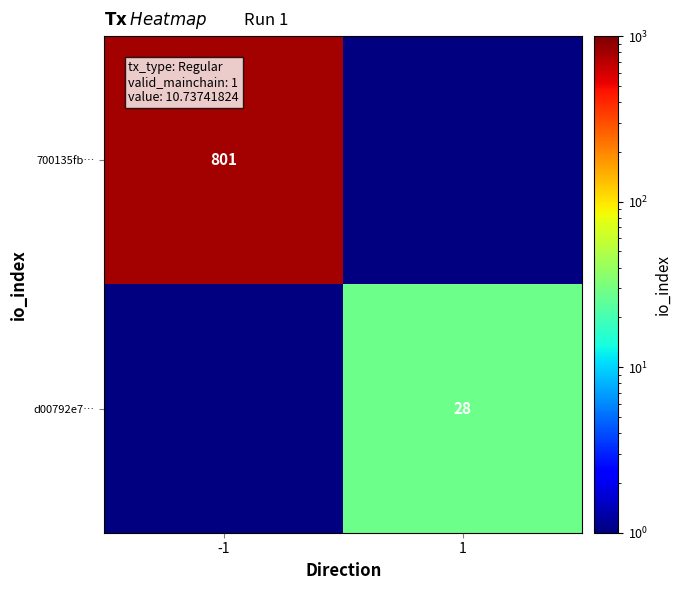

Is the value of d00792e7… at 1 greater than the value of 700135fb… at -1?

No